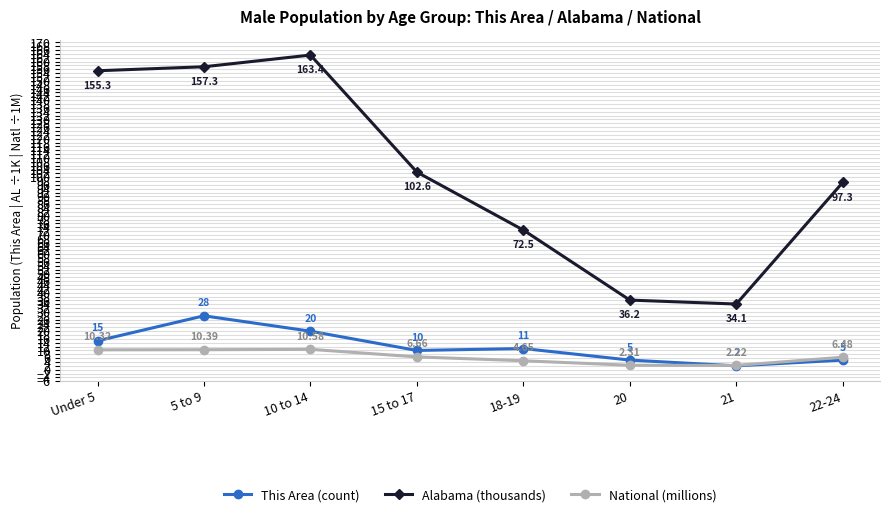

What is the difference between the maximum and minimum values in the This Area (count) series?

26.0